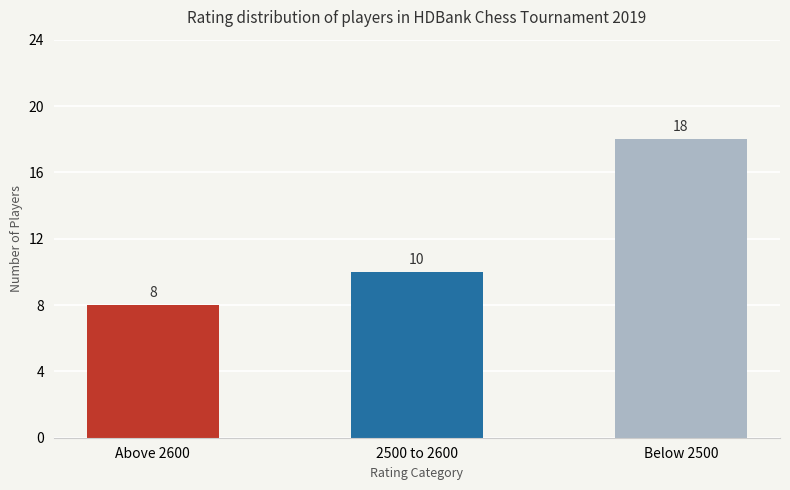

The chart shows a value of 16 at 2500 to 2600. True or false?

False